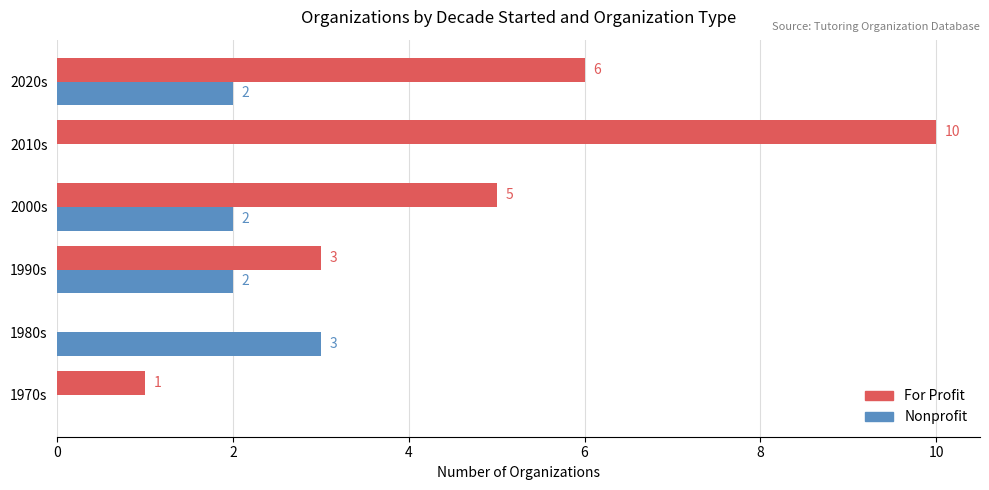

What is the total value across all series at 2000s?

7